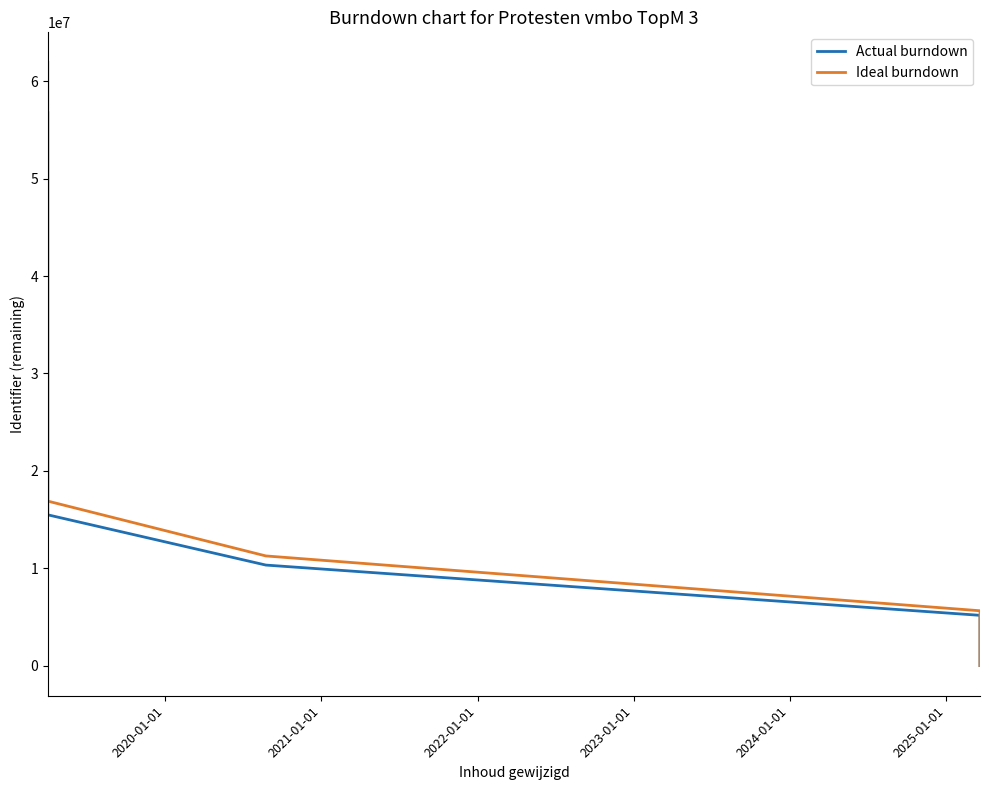

True or false: Actual burndown has a value of 40495522.8 at 2024-01-01.

False